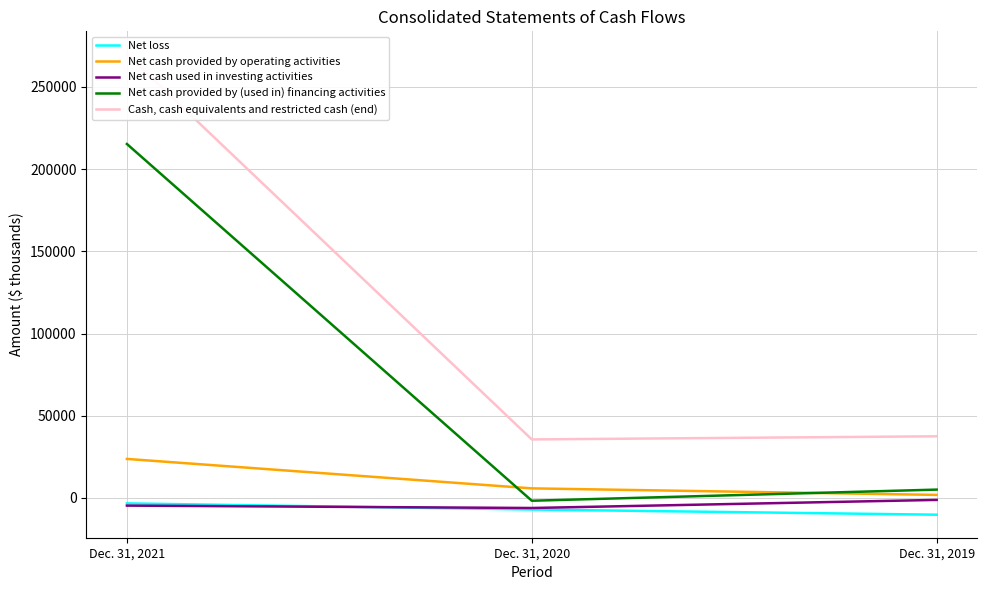

Is the value of Net cash used in investing activities at Dec. 31, 2019 greater than the value of Net loss at Dec. 31, 2020?

Yes